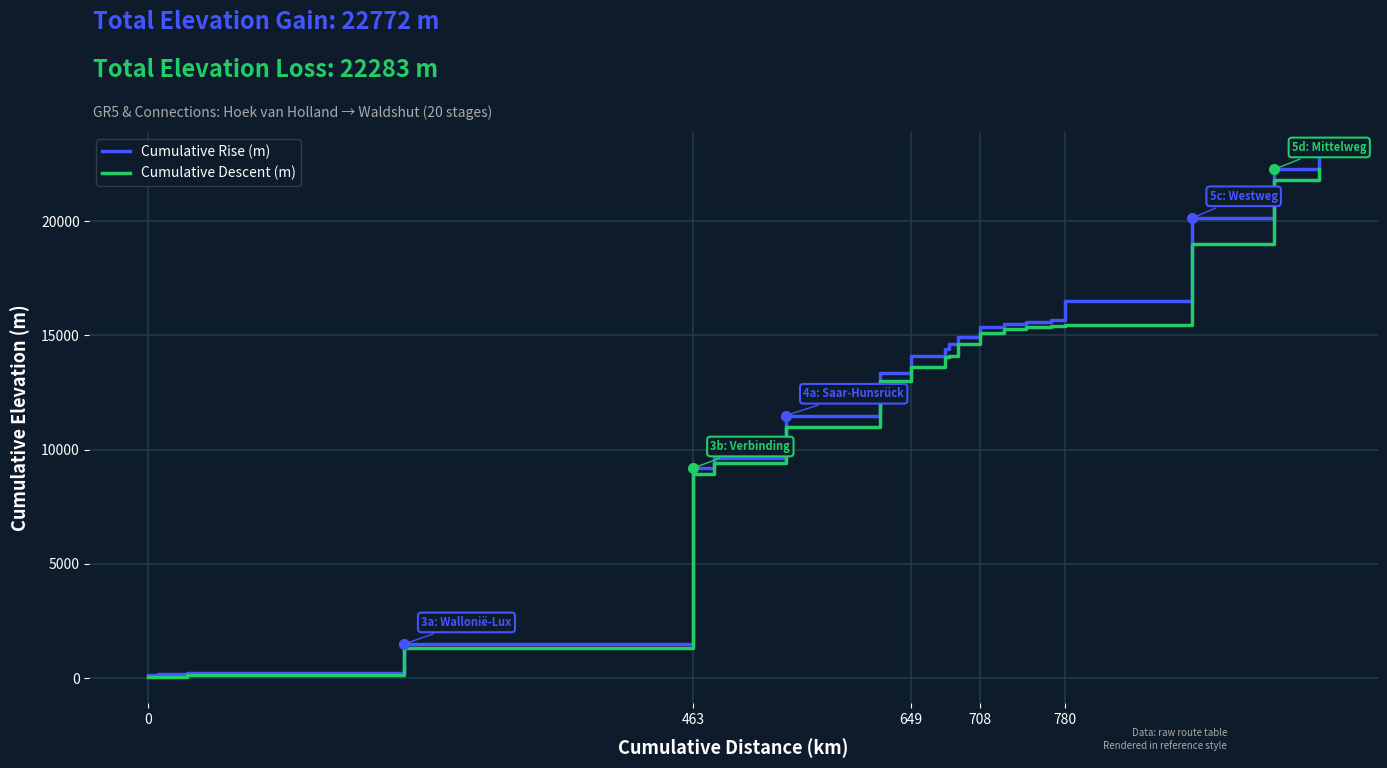

Which series has the widest spread of values?

Cumulative Rise (m)